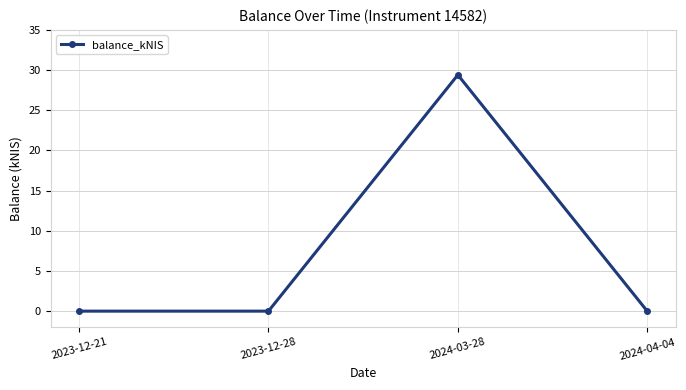

Count the number of categories in the chart.

4